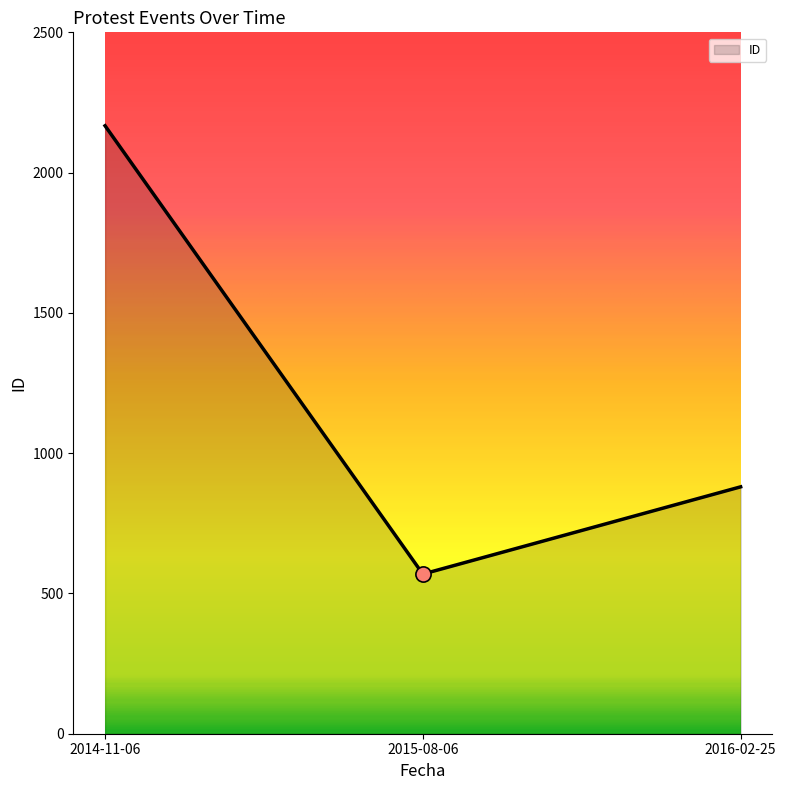

Between 2016-02-25 and 2014-11-06, which is larger?

2014-11-06